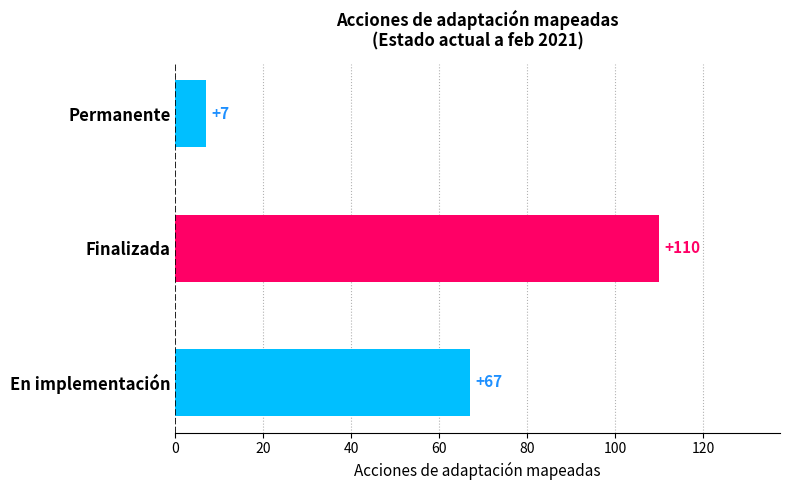

Reading bottom to top, what are all the values shown in this chart?

En implementación=67	Finalizada=110	Permanente=7